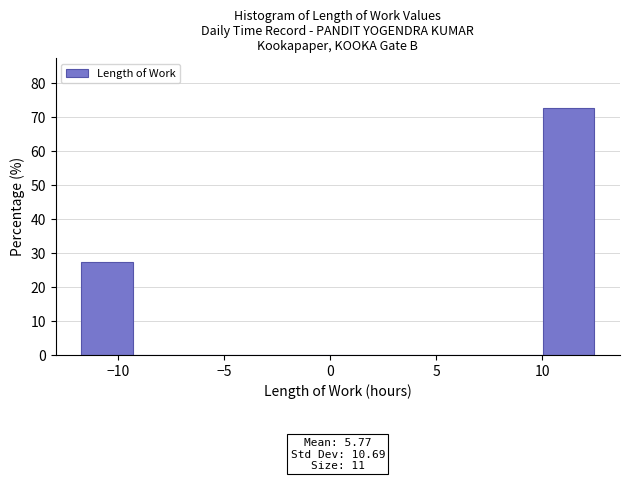

Over which range of the x-axis is the bar tallest?

10.0 to 12.5